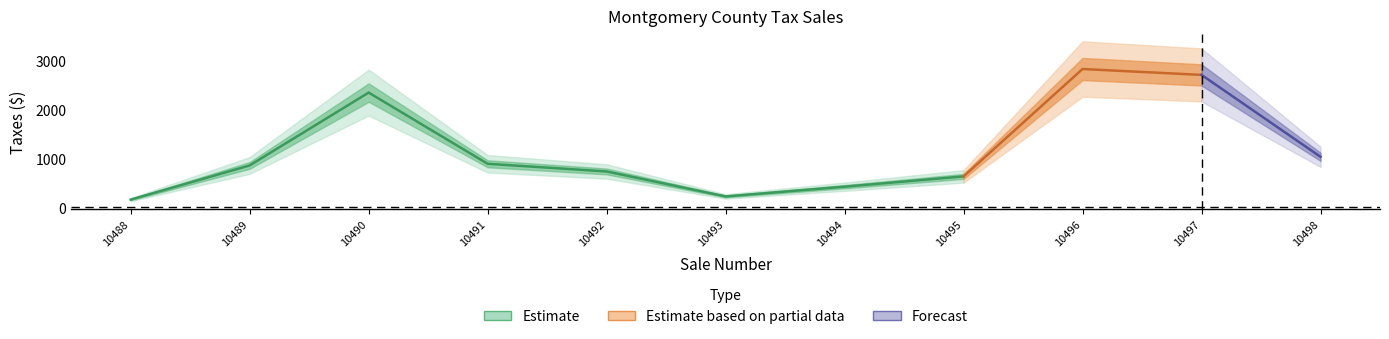

How many lines are shown in the chart?

1